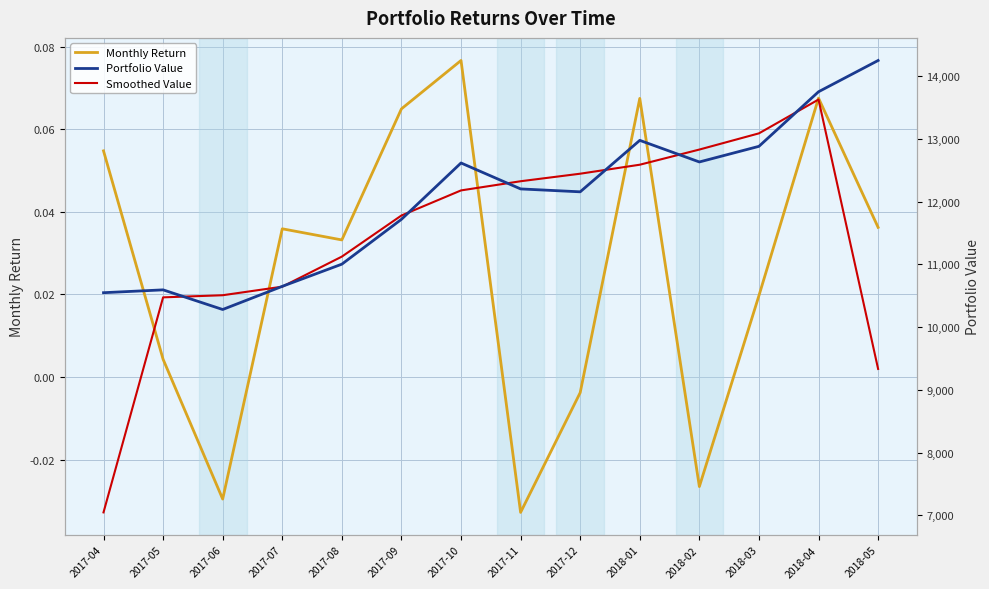

True or false: Monthly Return and Portfolio Value cross at least once.

False